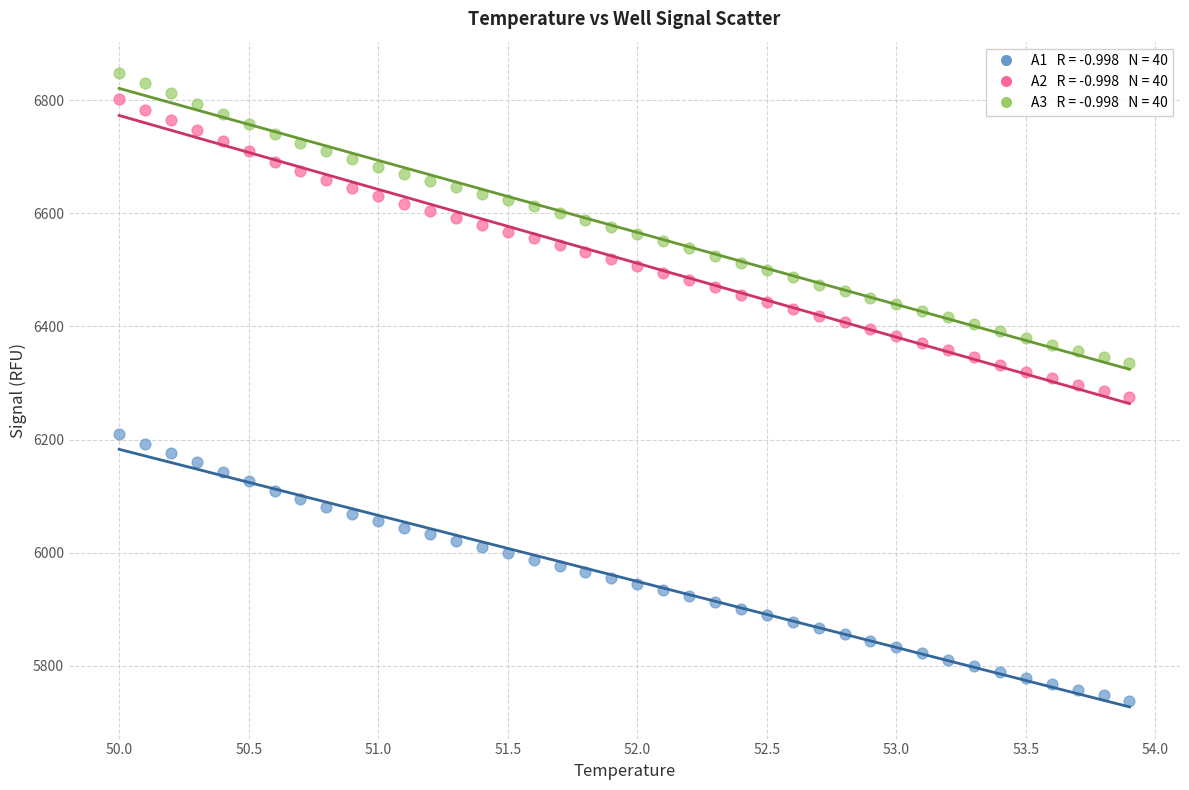

Across all data points, what is the range of X values (max minus min)?

3.9